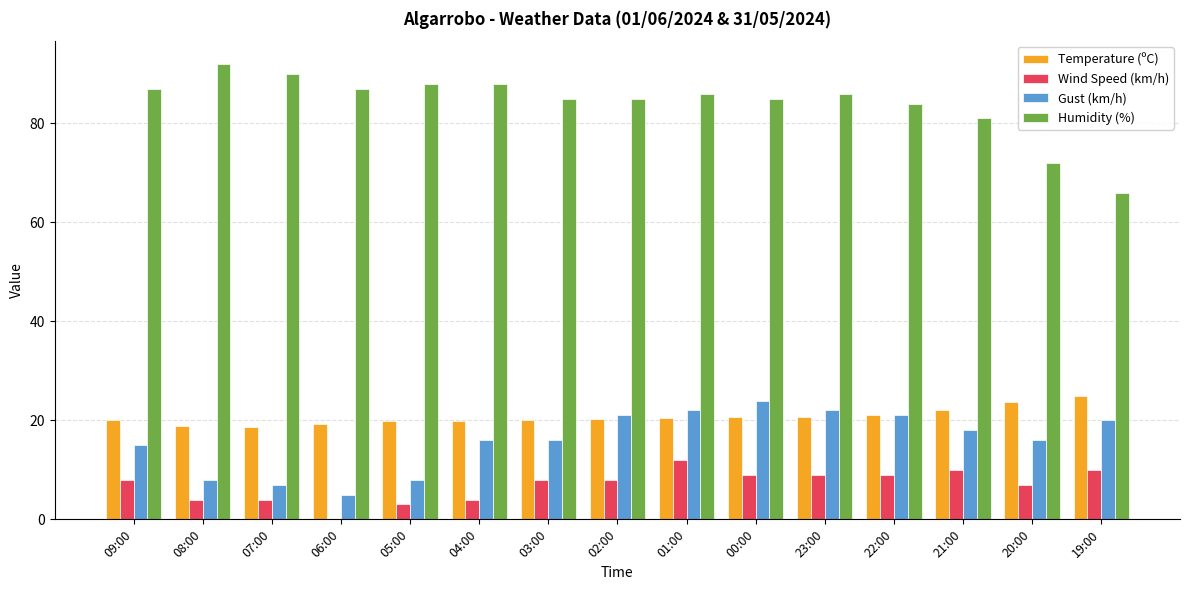

What is the maximum value for Temperature (ºC)?

25.0